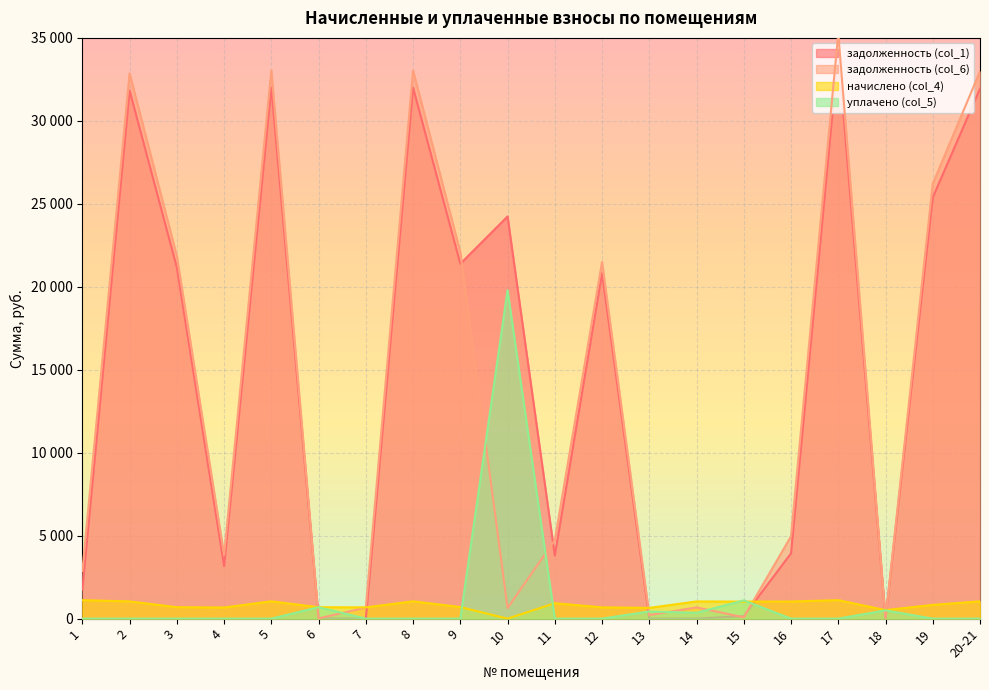

How many positive values does the задолженность (col_6) series have?

19